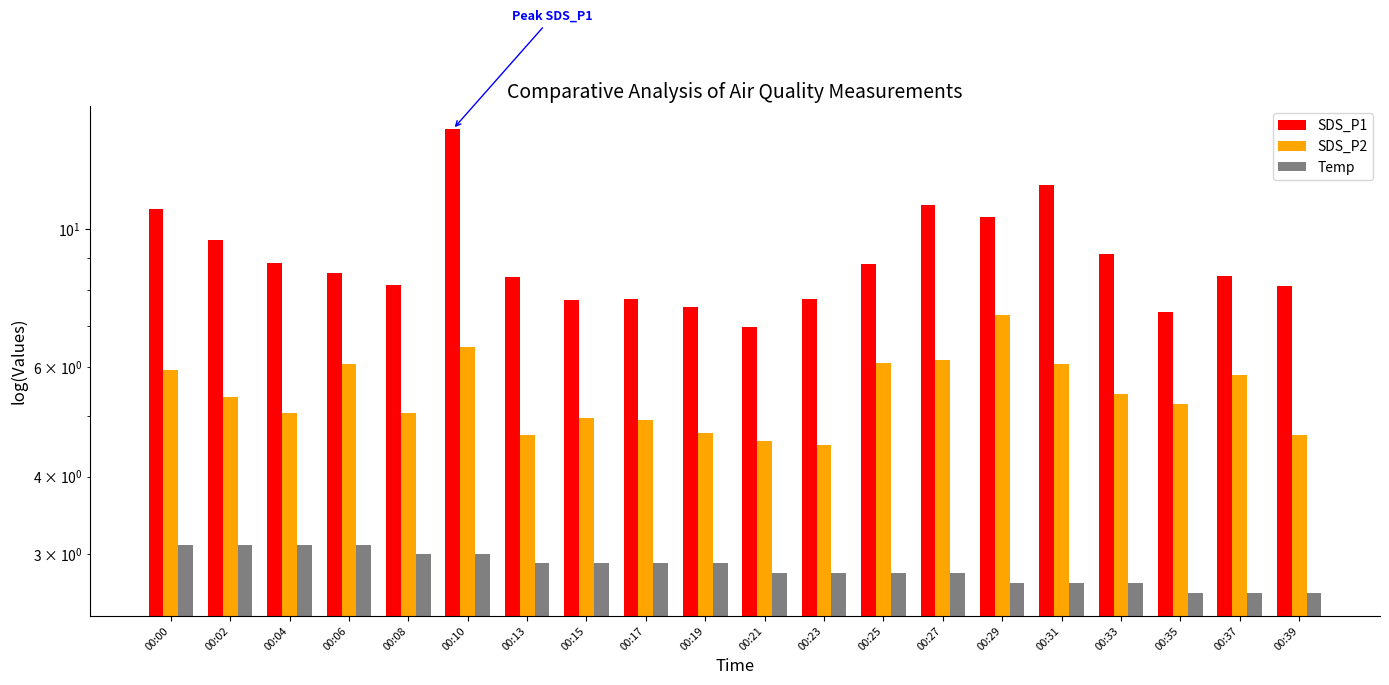

Which series changed the most between 00:29 and 00:39?

SDS_P2